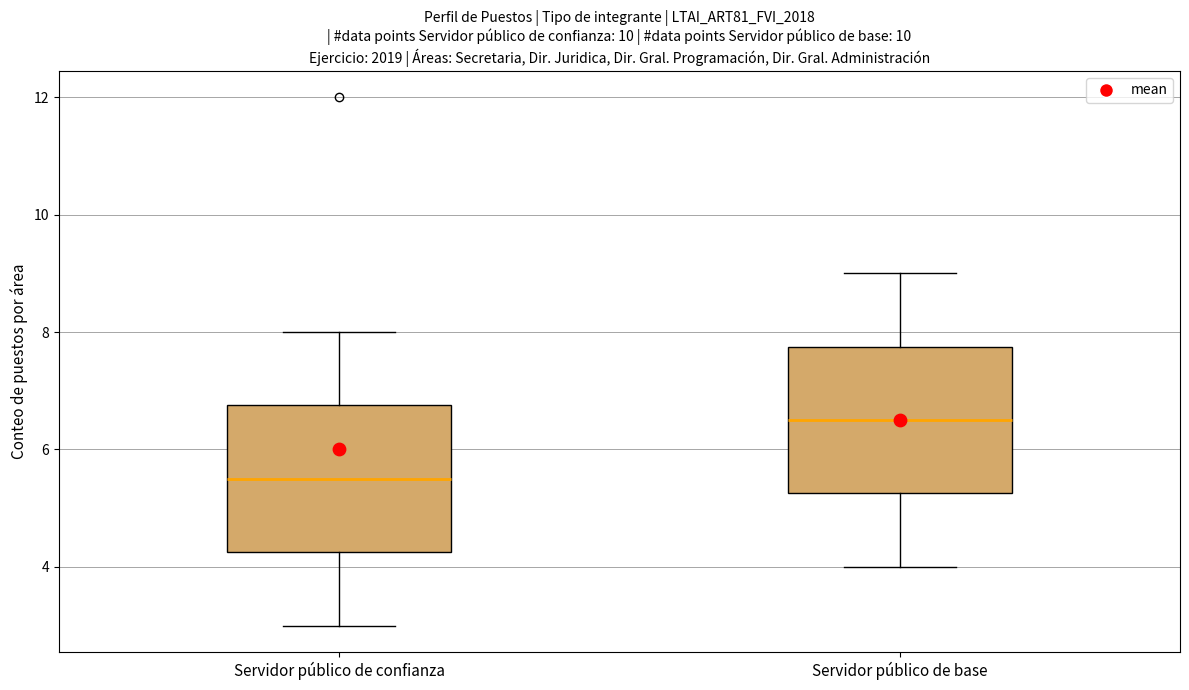

Reading left to right, read every box against the y-axis: the position of its median line, the range the box covers, and the ends of its whiskers. The values are not printed on the chart, so give them approximately, as read against the axis.

Servidor público de confianza: median 5.6, box 4.2 to 6.8, whiskers 3.0 to 8.0
Servidor público de base: median 6.6, box 5.2 to 7.8, whiskers 4.0 to 9.0